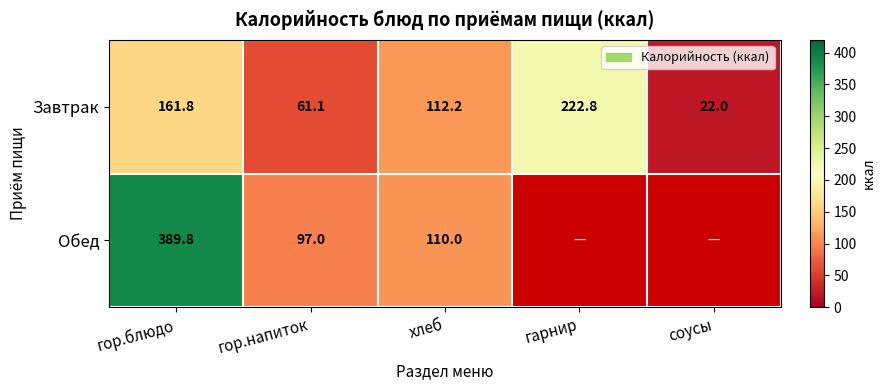

What is the total value across all series at гор.блюдо?

551.6